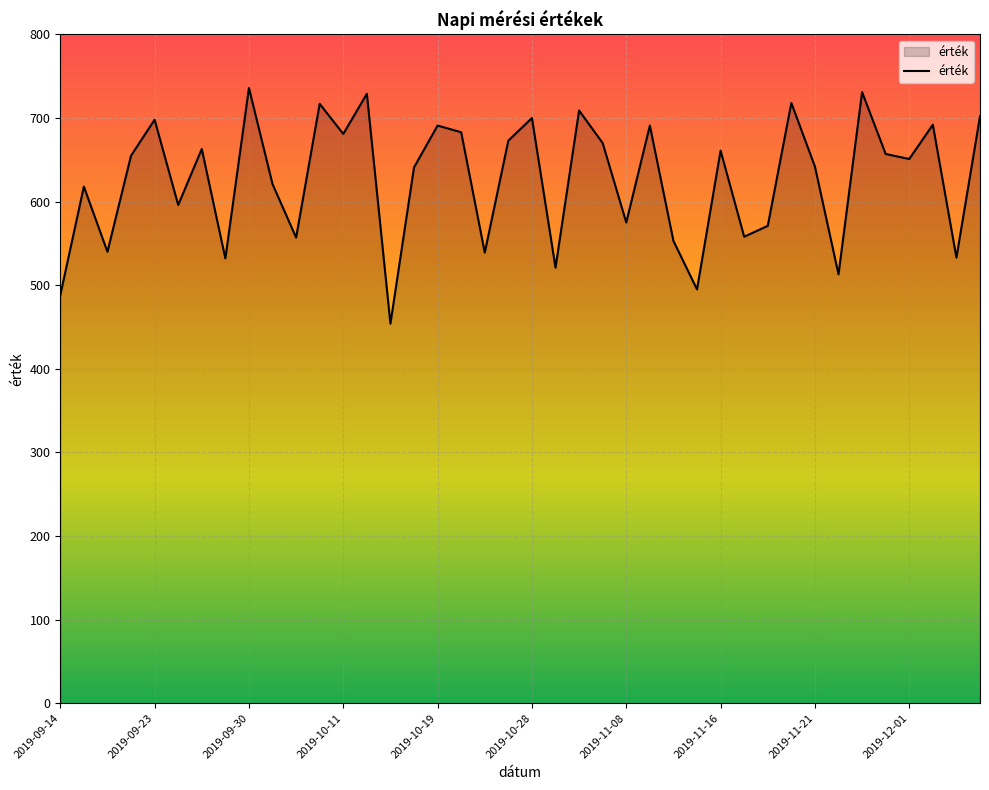

What is the difference between the maximum and minimum values?

282